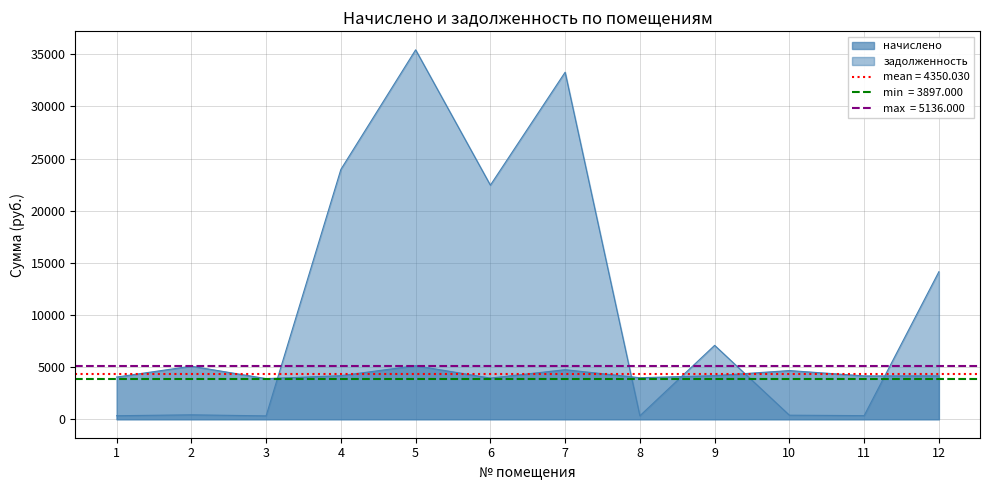

At how many categories does at least one series exceed 21871?

4